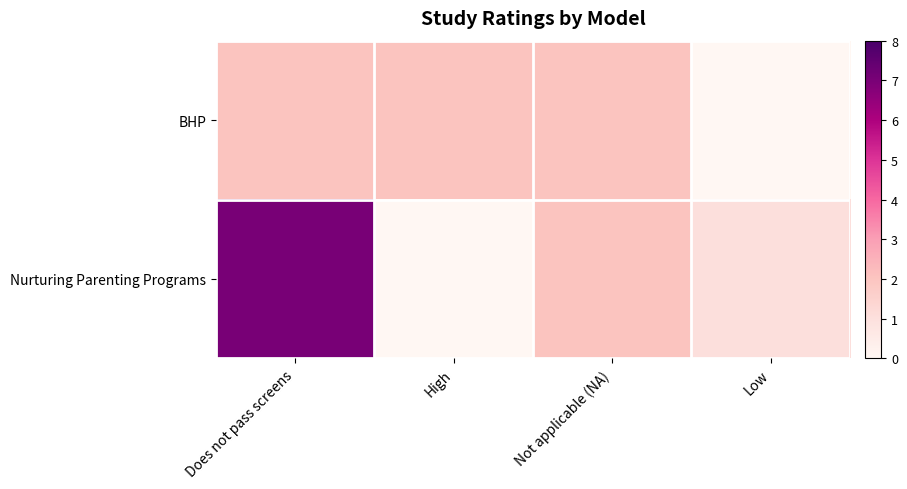

List the series in order of their peak value, highest first.

Nurturing Parenting Programs, BHP